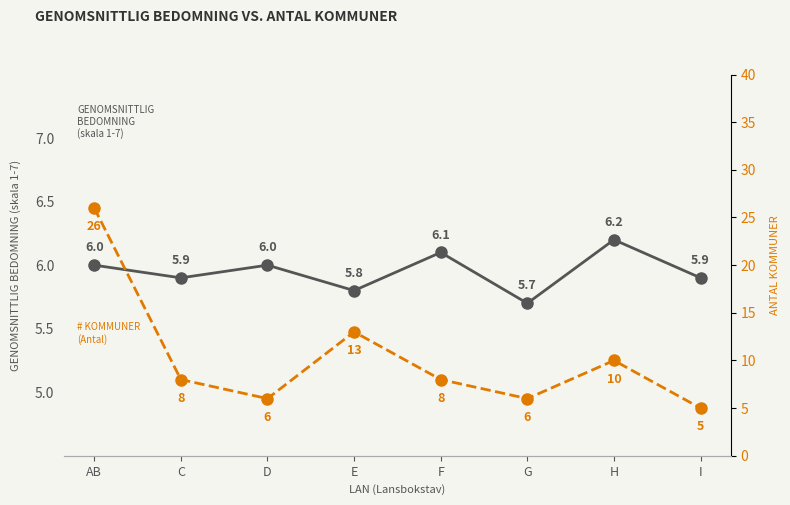

How many Genomsnittlig bedomning (skala 1-7) values are between 5 and 6?

6